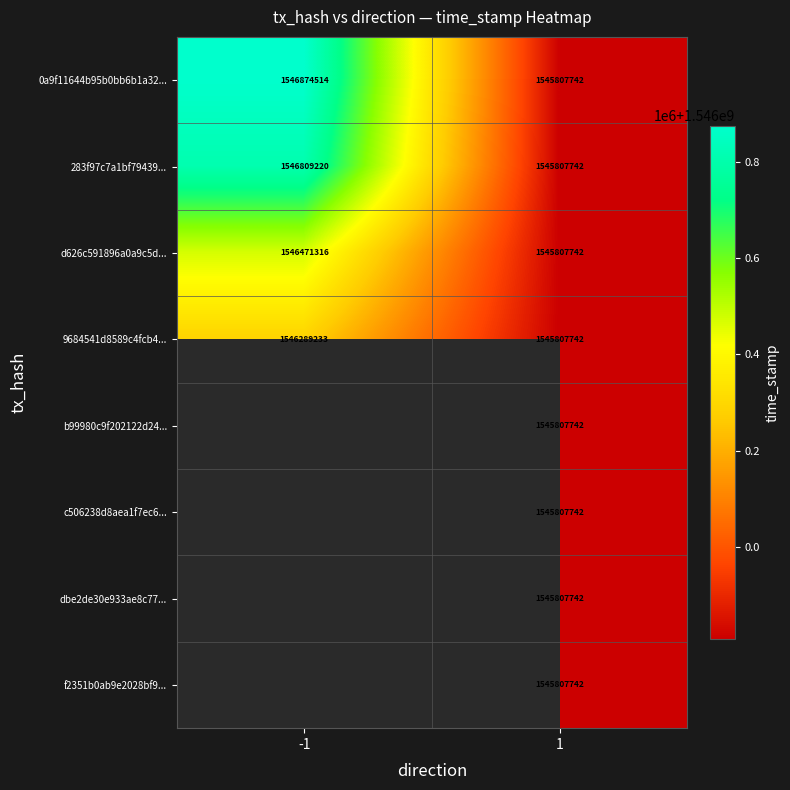

The value of f2351b0ab9e2028bf9... at 1 is 1545807742. True or false?

True